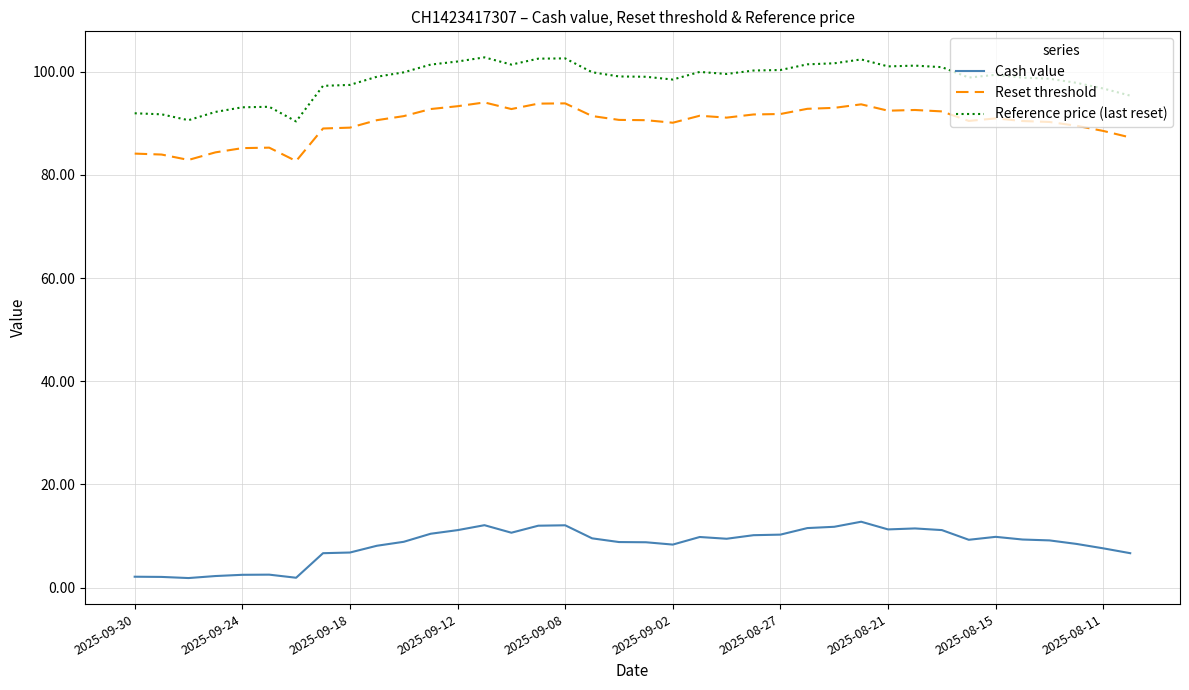

Rank the series by their maximum value, from lowest to highest.

Cash value, Reset threshold, Reference price (last reset)